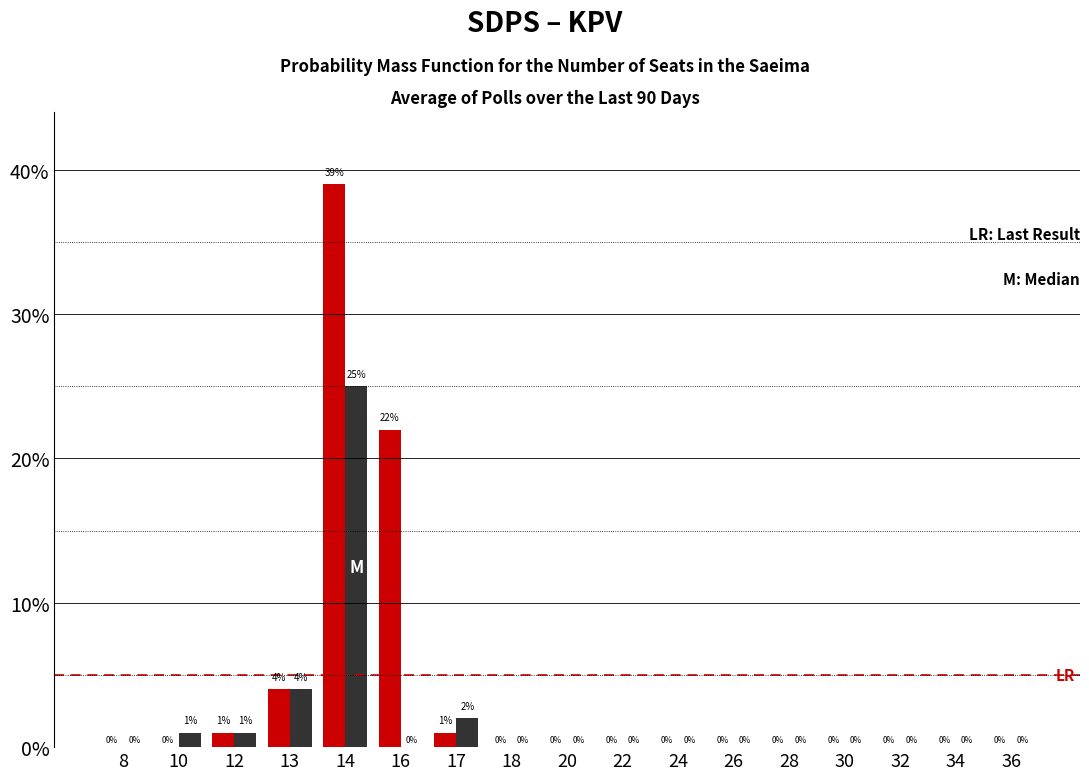

What is the greatest value displayed?

39